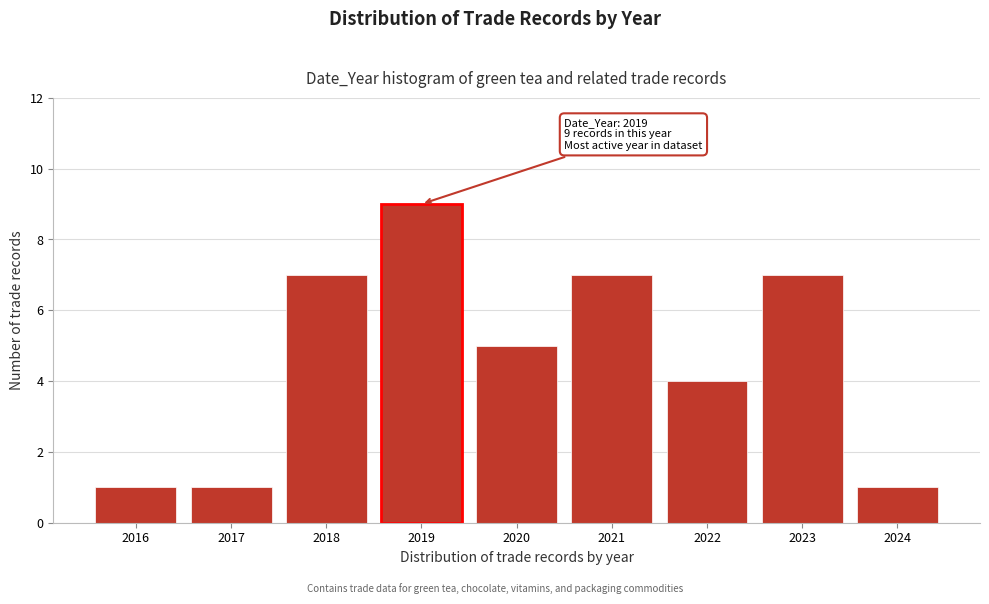

Reading left to right, what are all the values shown in this chart?

2016=1	2017=1	2018=7	2019=9	2020=5	2021=7	2022=4	2023=7	2024=1